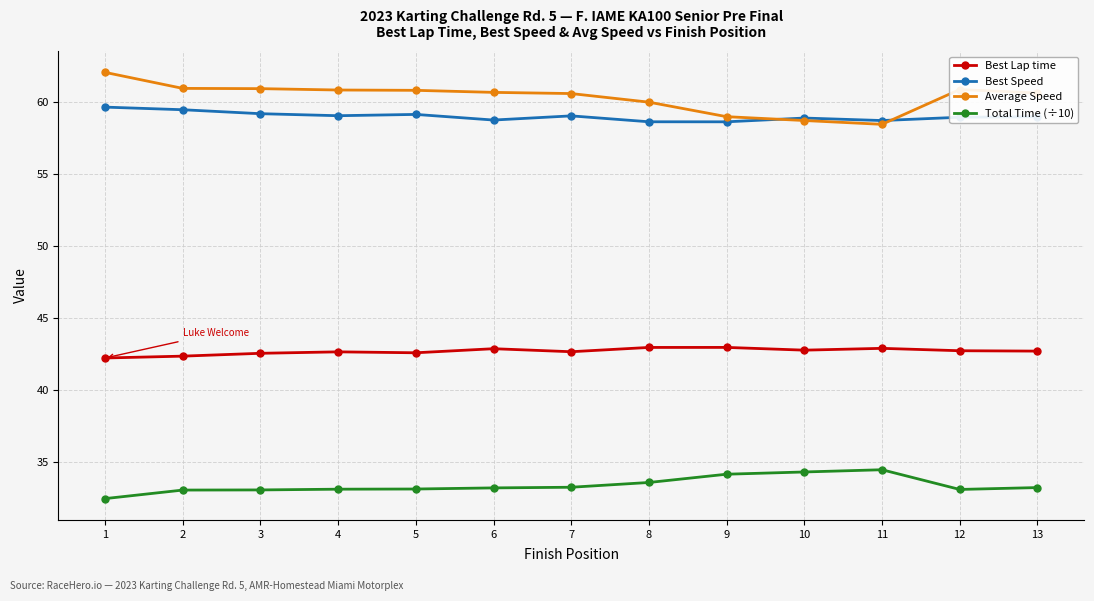

What is the difference between the maximum and minimum values in the Best Lap time series?

0.7